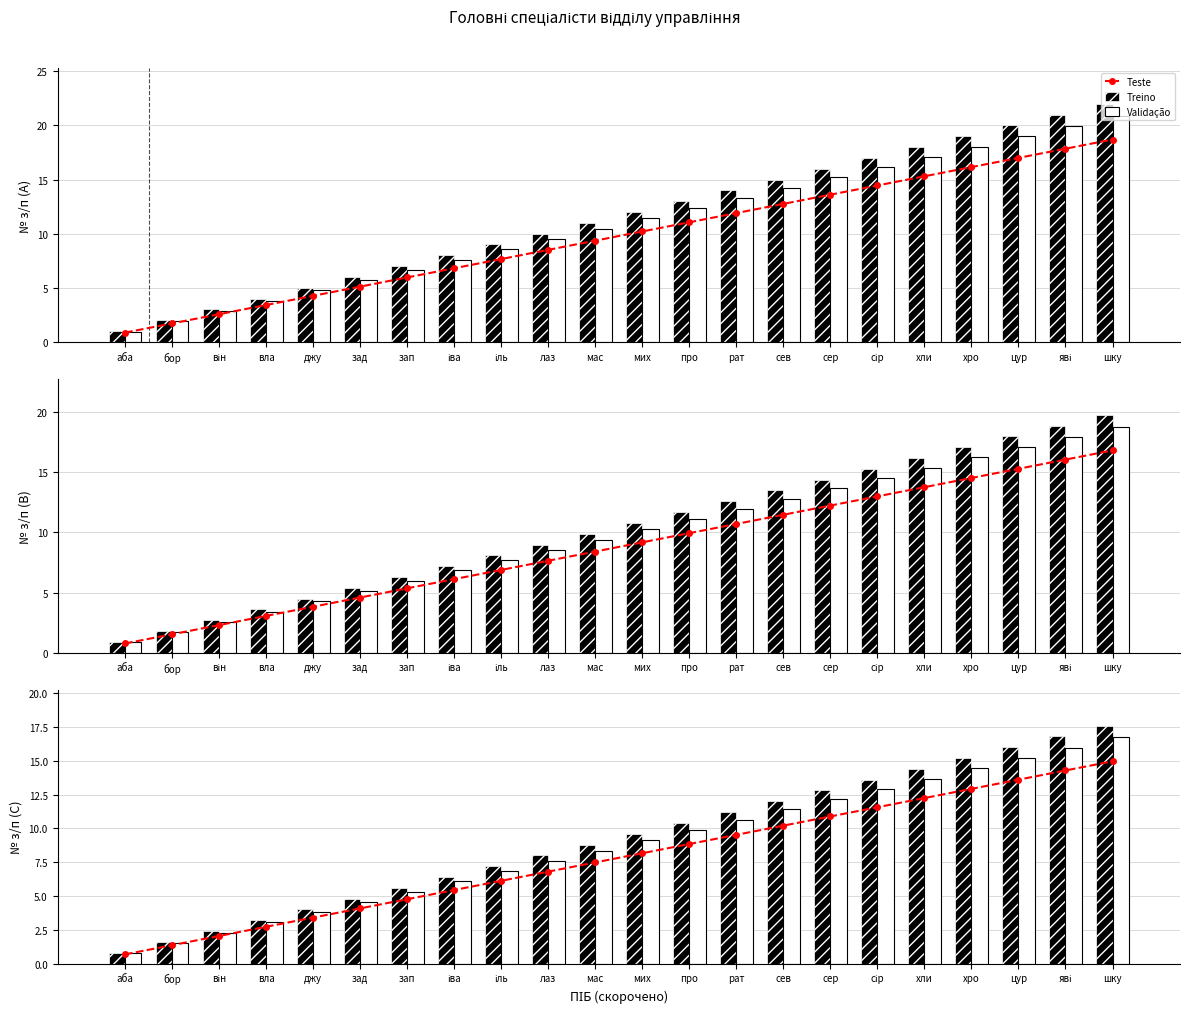

What is the sum of the Treino values at зап and сев?

17.6